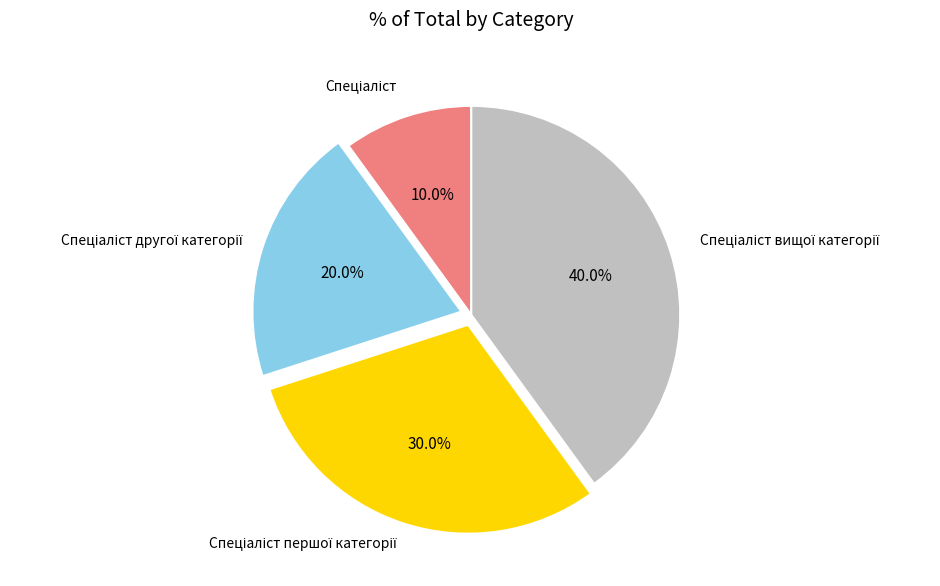

Is there a majority slice in this chart?

No